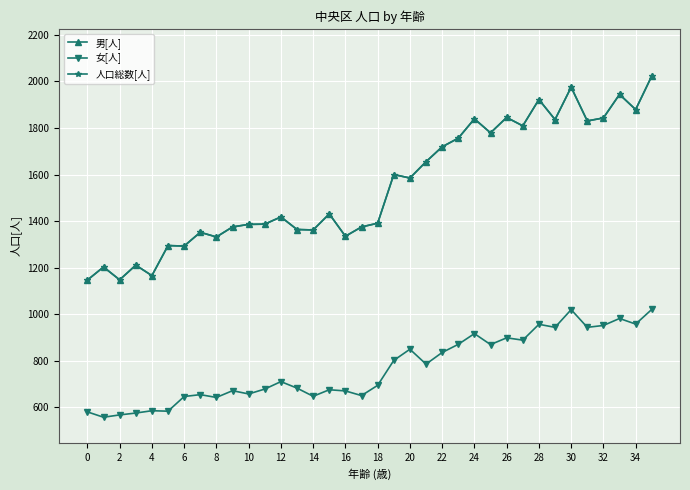

What is the label of the 16th point from the right?

20